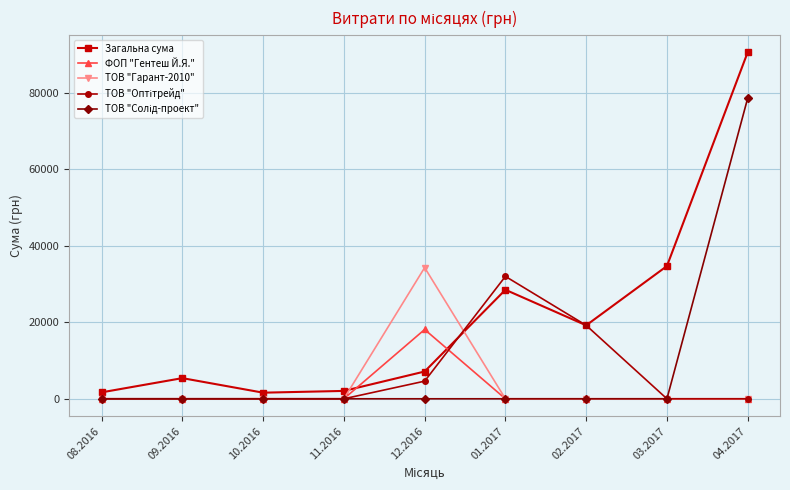

What is the spread (max minus min) of values at 04.2017?

90600.0